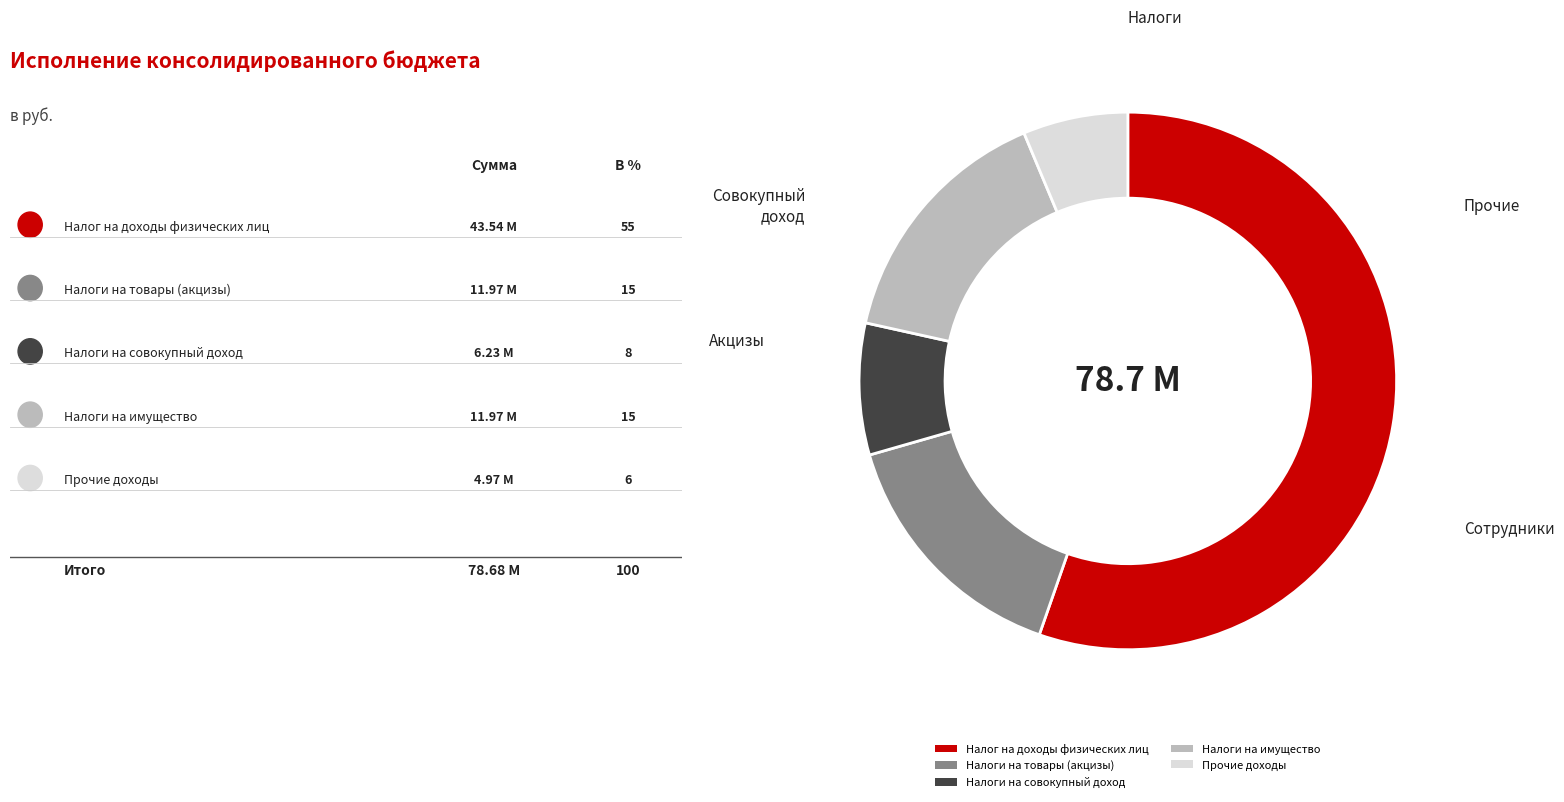

Which has a higher value, Налоги на совокупный доход or Налоги на товары (акцизы)?

Налоги на товары (акцизы)